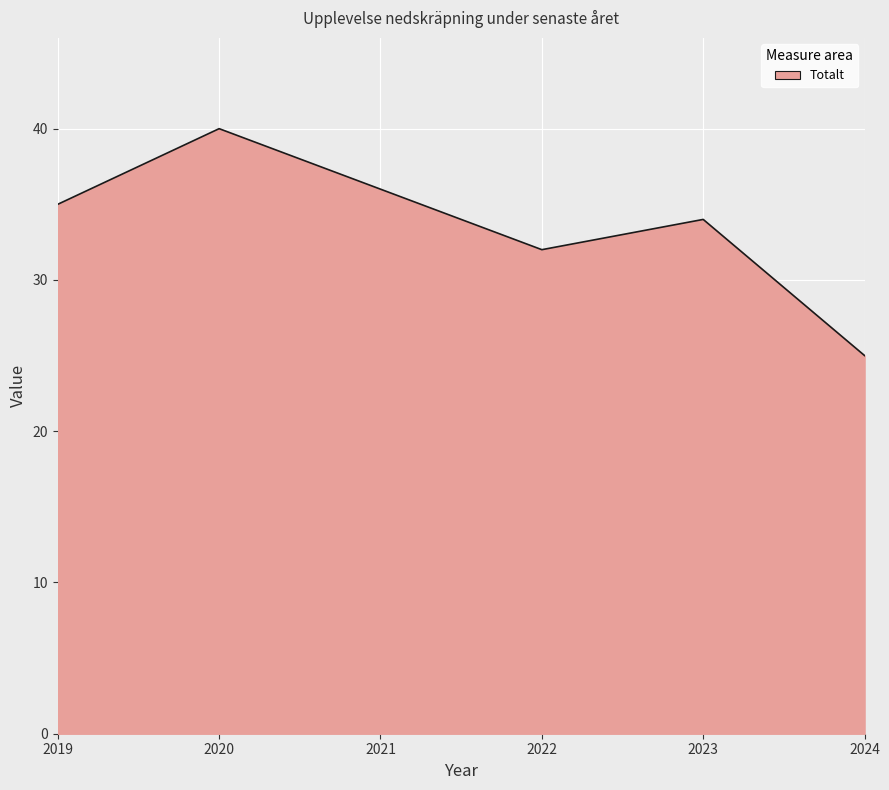

What is the change in value from 2020 to 2023?

-6